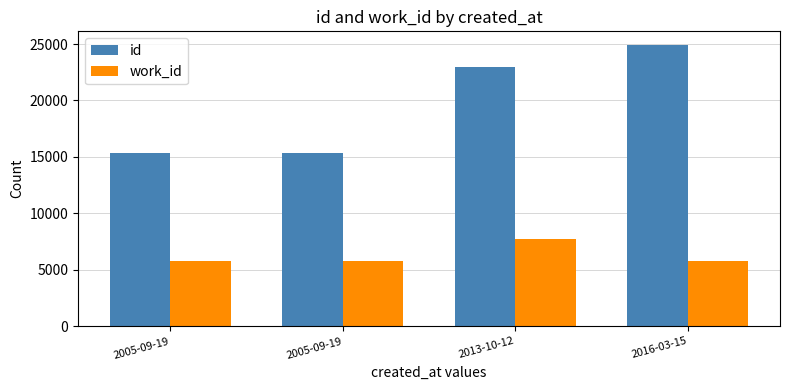

What are all the series names shown in the legend?

id, work_id